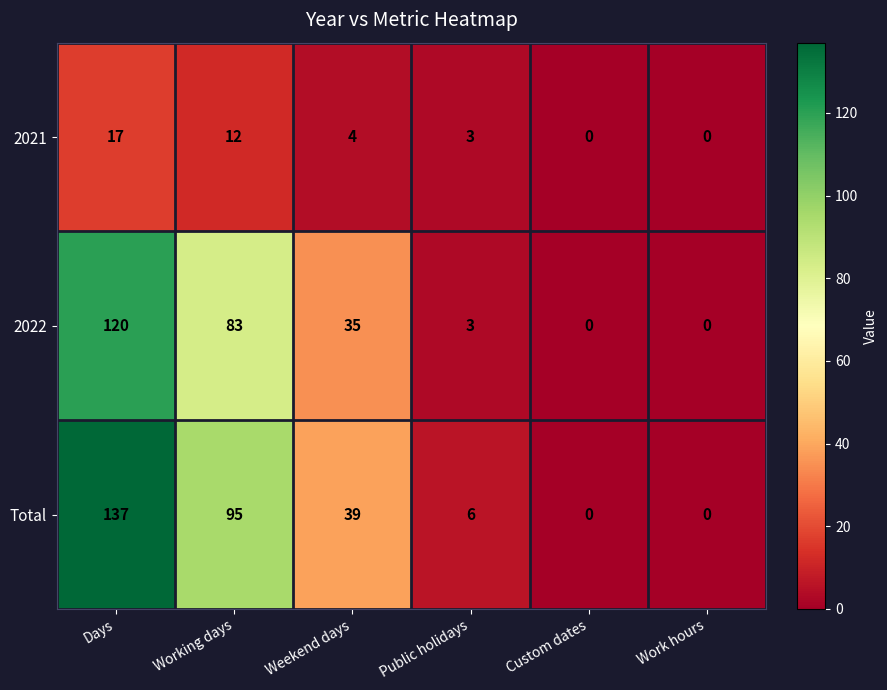

What is the total value across all series at Weekend days?

78